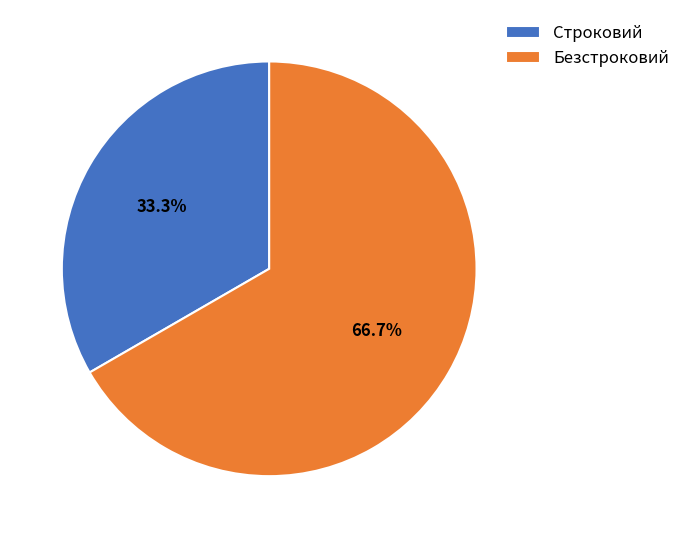

Which category has the smallest portion of the pie?

Строковий